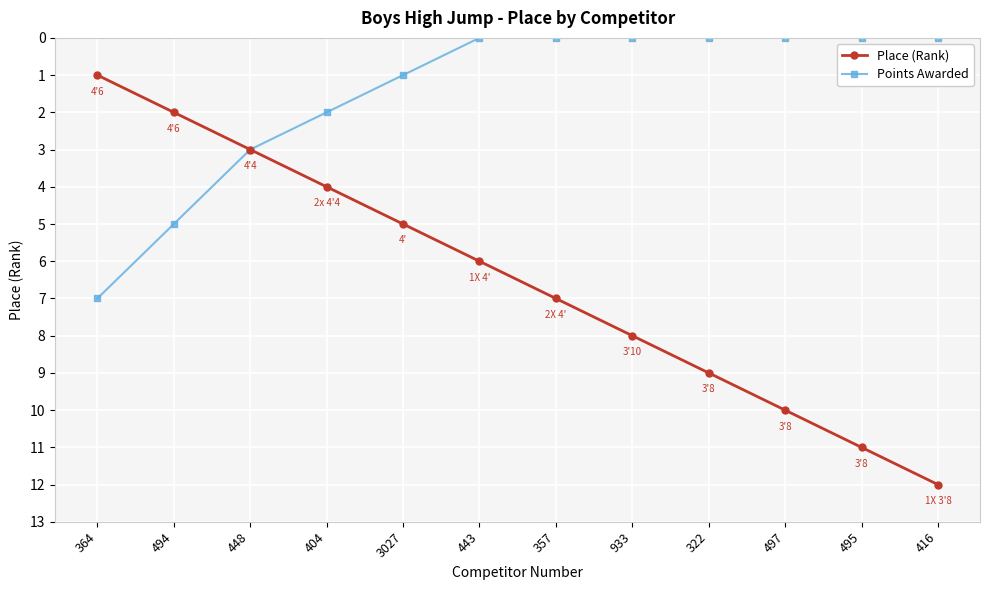

Which series has the widest spread of values?

Place (Rank)